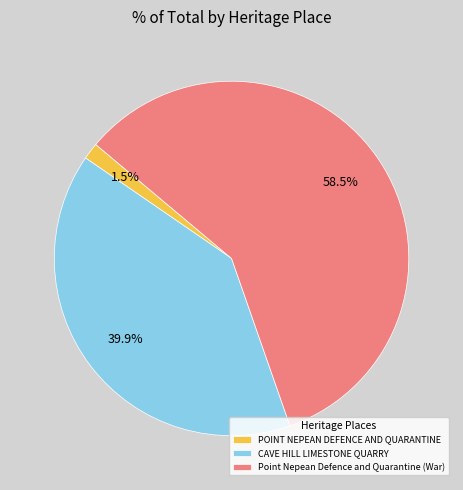

Which slice is the smallest?

POINT NEPEAN DEFENCE AND QUARANTINE